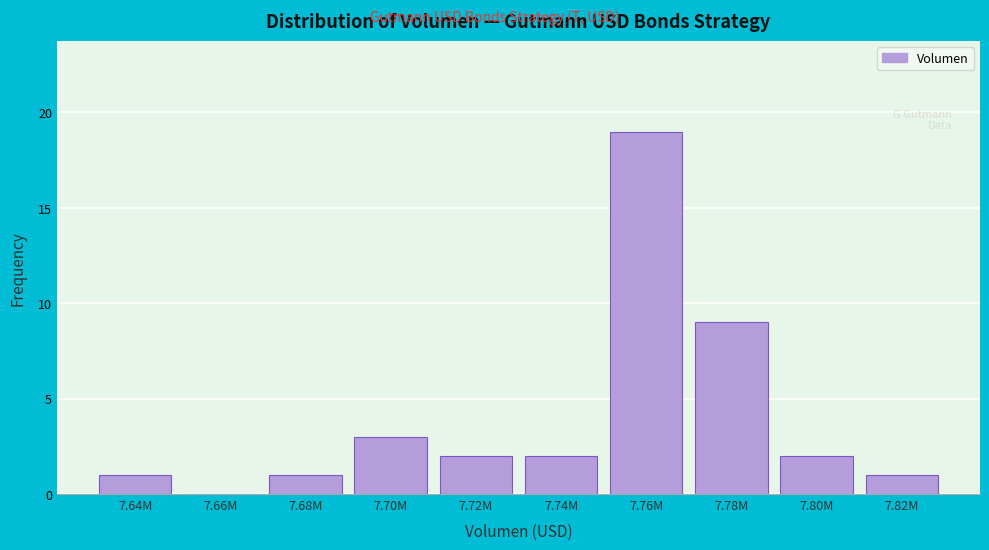

Reading left to right, extract all data points from this chart.

7.64M=1	7.66M=0	7.68M=1	7.70M=3	7.72M=2	7.74M=2	7.76M=19	7.78M=9	7.80M=2	7.82M=1